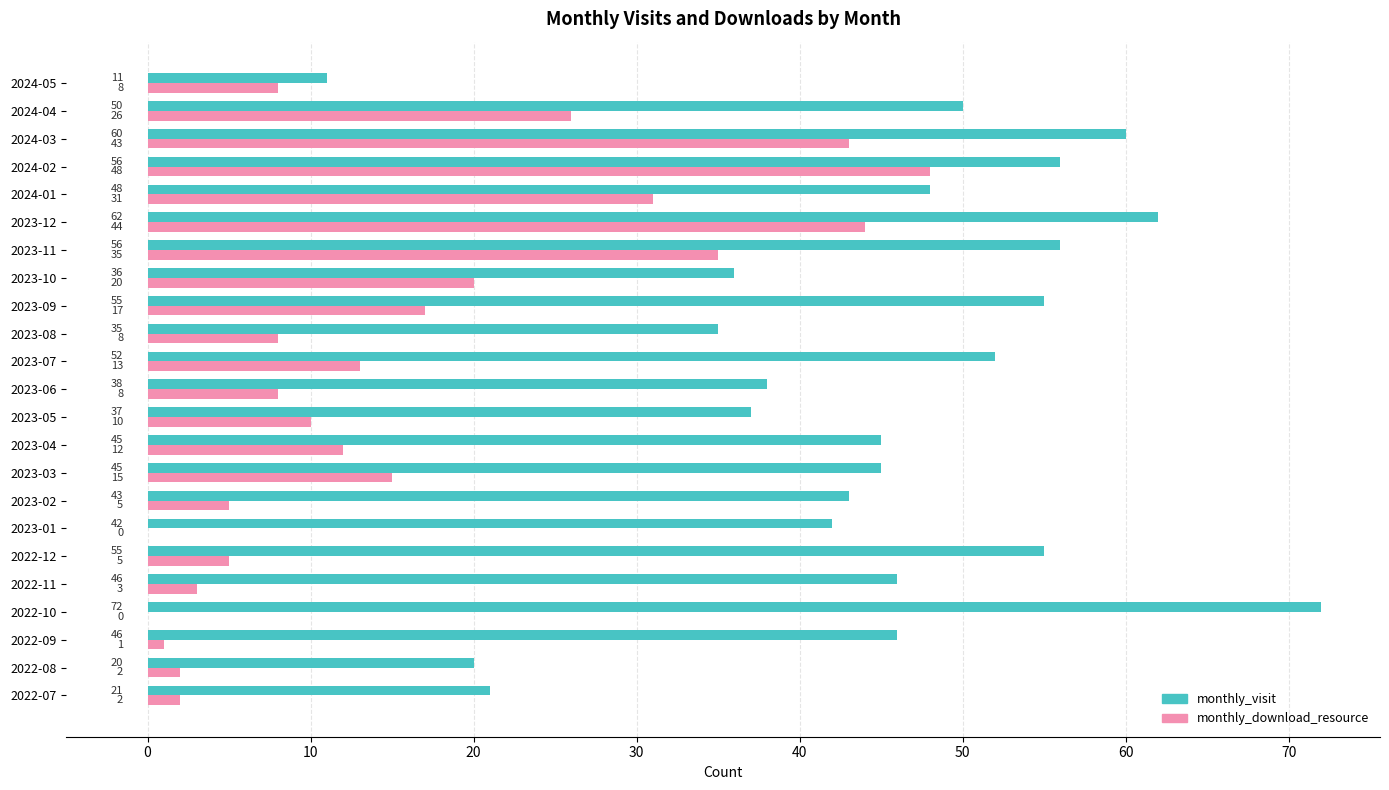

Which series changed the most between 2022-10 and 2023-02?

monthly_visit